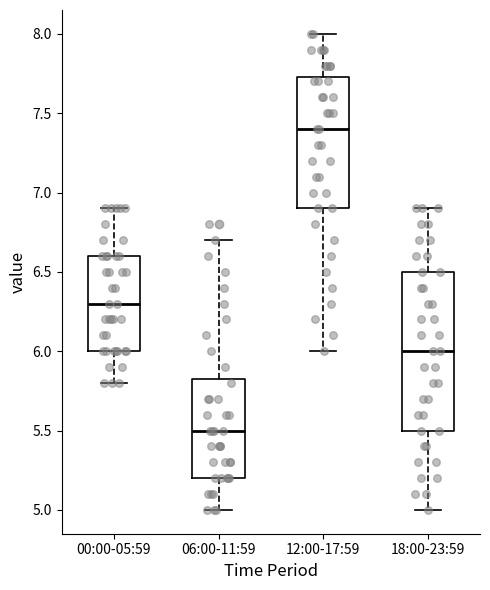

Reading left to right, read every box against the y-axis: the position of its median line, the range the box covers, and the ends of its whiskers. The values are not printed on the chart, so give them approximately, as read against the axis.

00:00-05:59: median 6.30, box 6.00 to 6.60, whiskers 5.80 to 6.90
06:00-11:59: median 5.50, box 5.20 to 5.85, whiskers 5.00 to 6.70
12:00-17:59: median 7.40, box 6.90 to 7.75, whiskers 6.00 to 8.00
18:00-23:59: median 6.00, box 5.50 to 6.50, whiskers 5.00 to 6.90